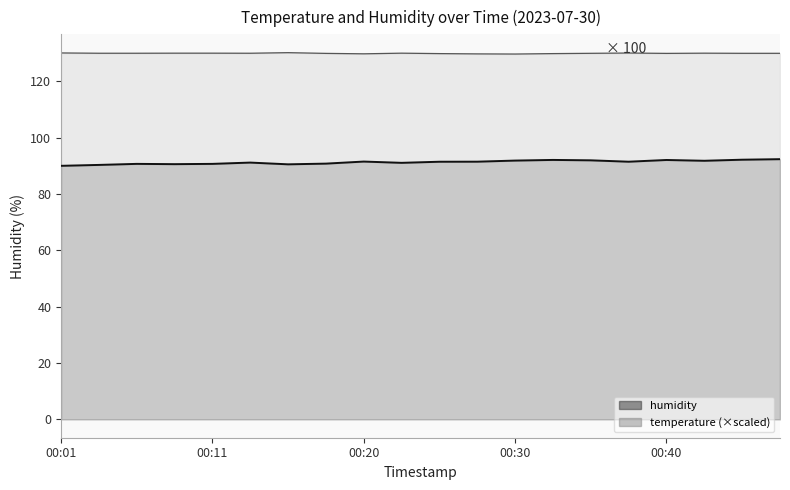

Rank the series by their maximum value, from lowest to highest.

humidity, temperature